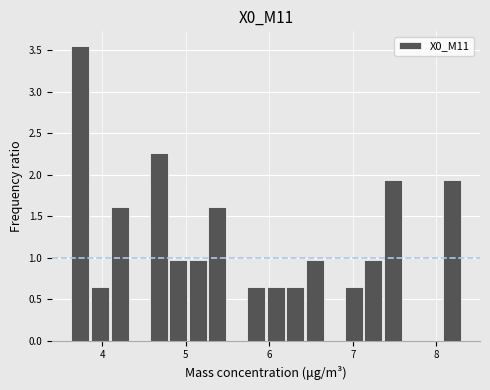

Around what value on the x-axis is the tallest bar? Give the approximate position of its centre, as read against the axis.

3.7